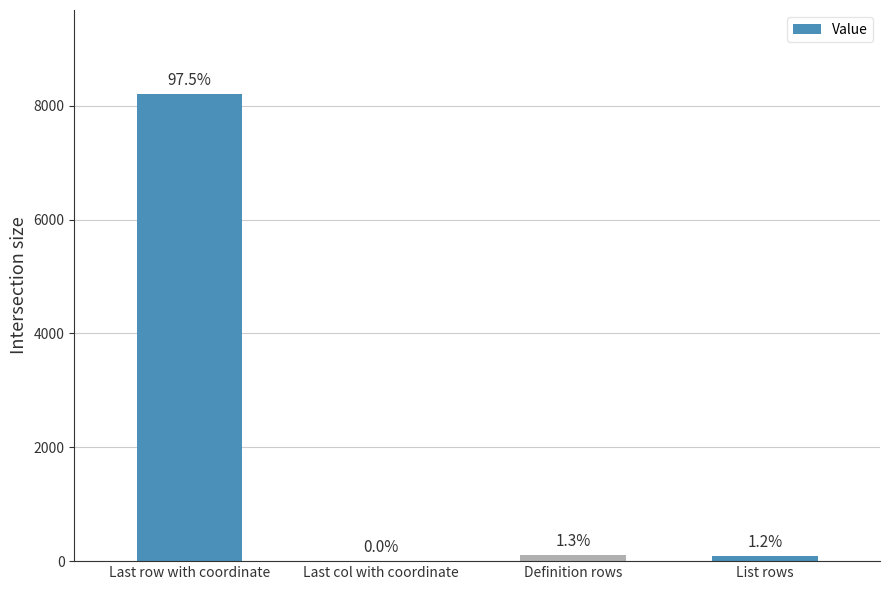

List the labels in order of value, largest first.

Last row with coordinate, Definition rows, List rows, Last col with coordinate